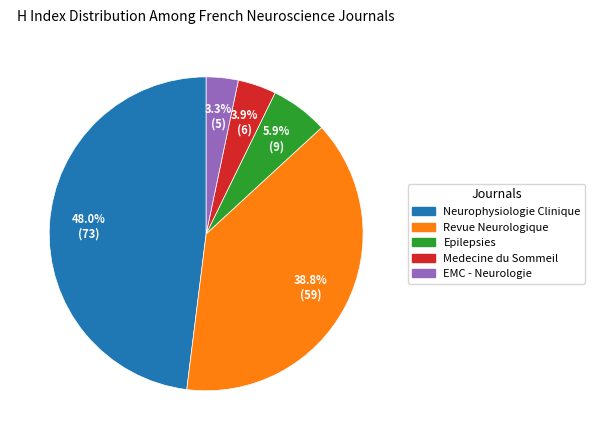

Is it true that Epilepsies is 6% of the pie?

True